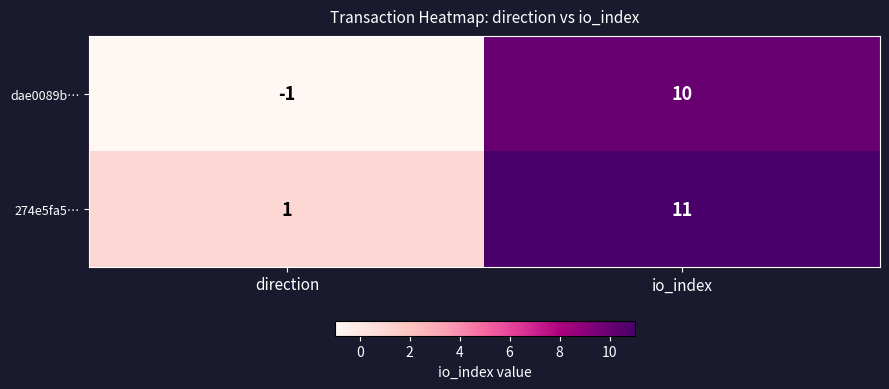

What is the sum of the dae0089b… values at direction and io_index?

9